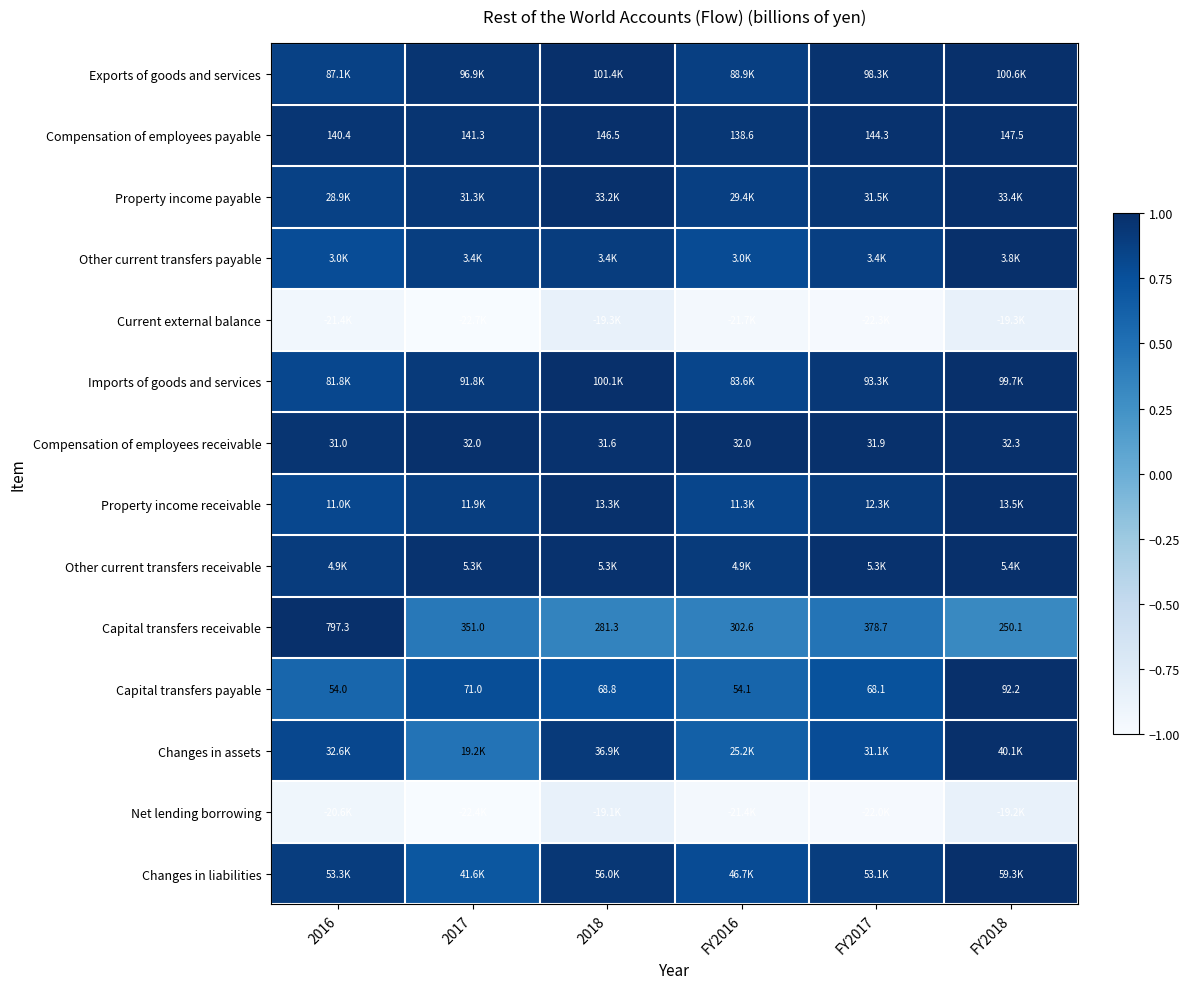

At which label is Other current transfers receivable closest to 0?

2016